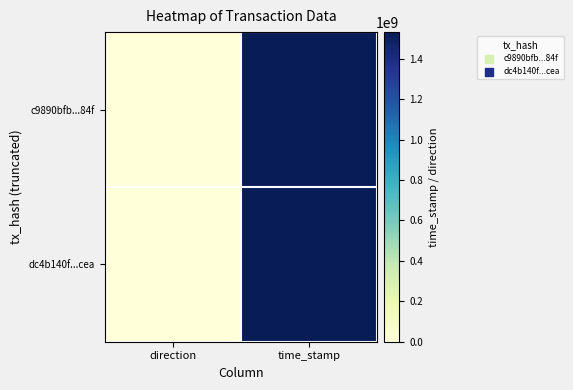

What is the total value across all series at time_stamp?

3062211867